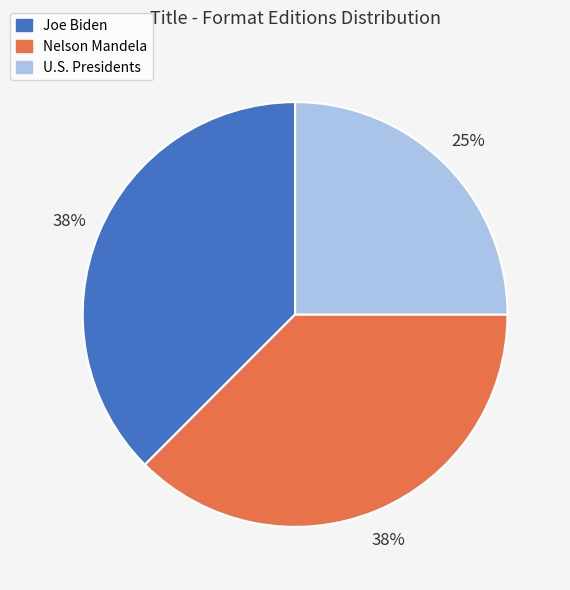

What is the smallest slice in the pie chart?

U.S. Presidents